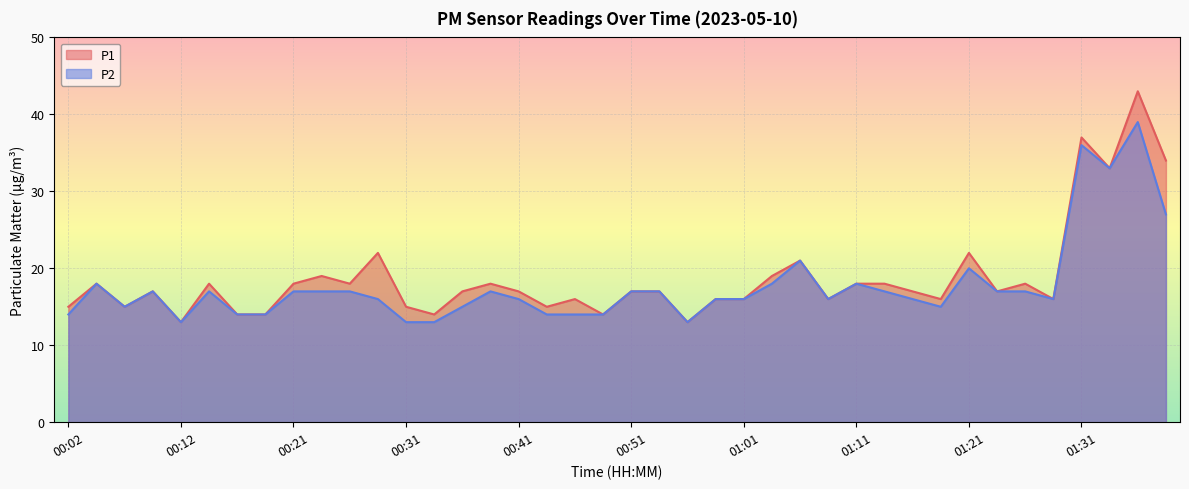

At which label is P1 closest to 28?

01:33